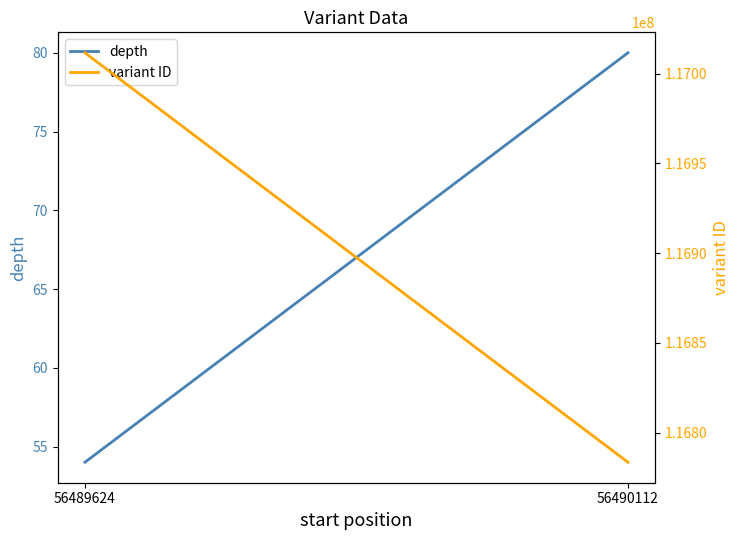

Between 56489624 and 56490112, which series saw the biggest shift?

variant ID